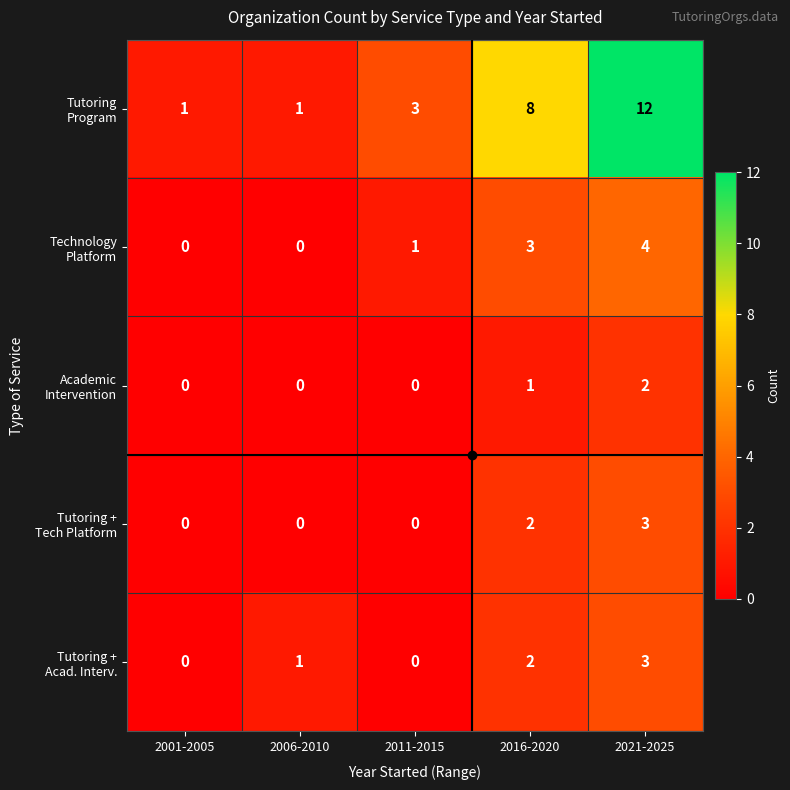

How many data points does each series have?

5